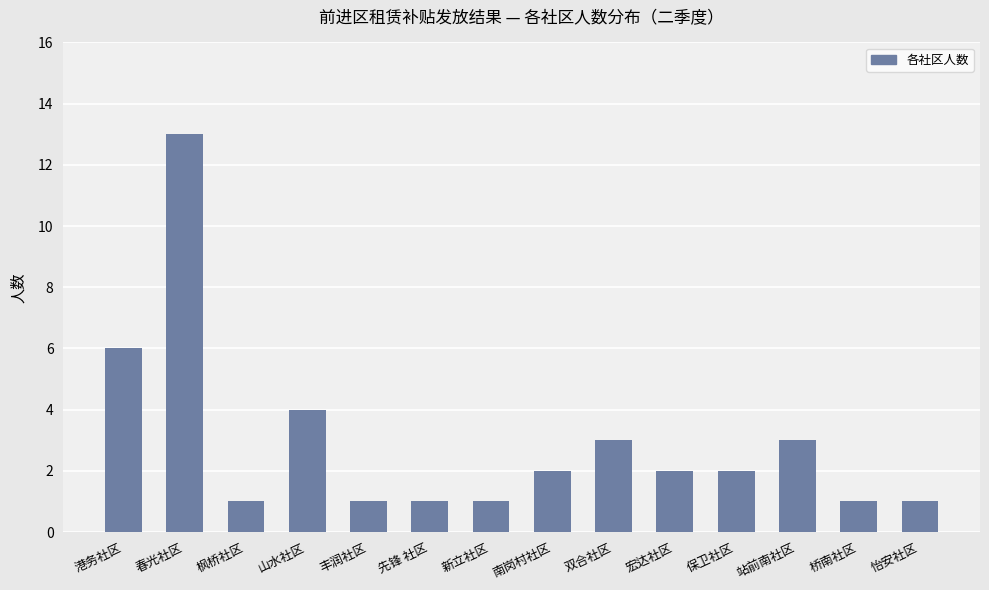

True or false: the data shows 10 at 港务社区.

False